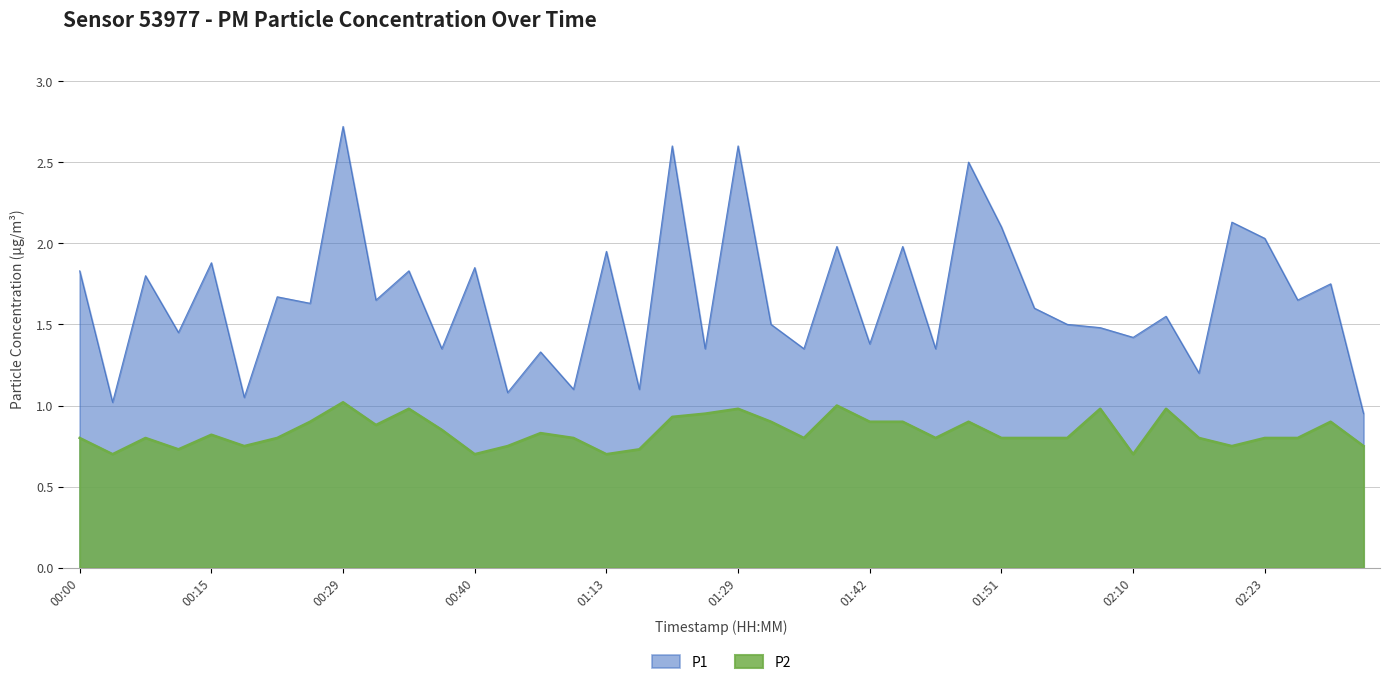

What are all the series names shown in the legend?

P1, P2